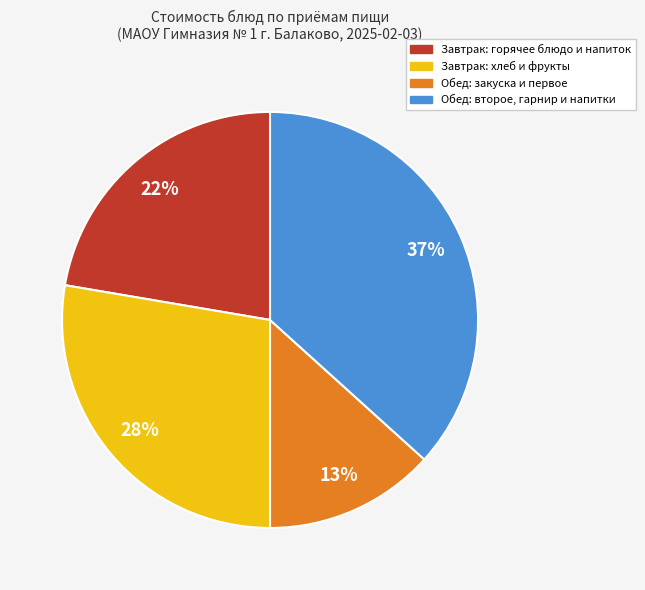

Is there a majority slice in this chart?

No